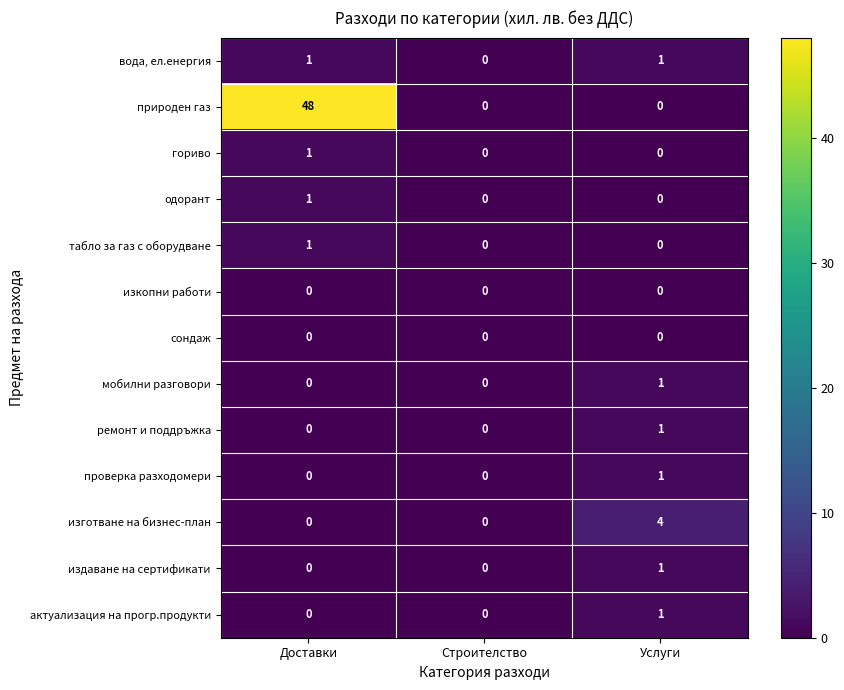

Is it true that одорант equals 0 at Строителство?

True